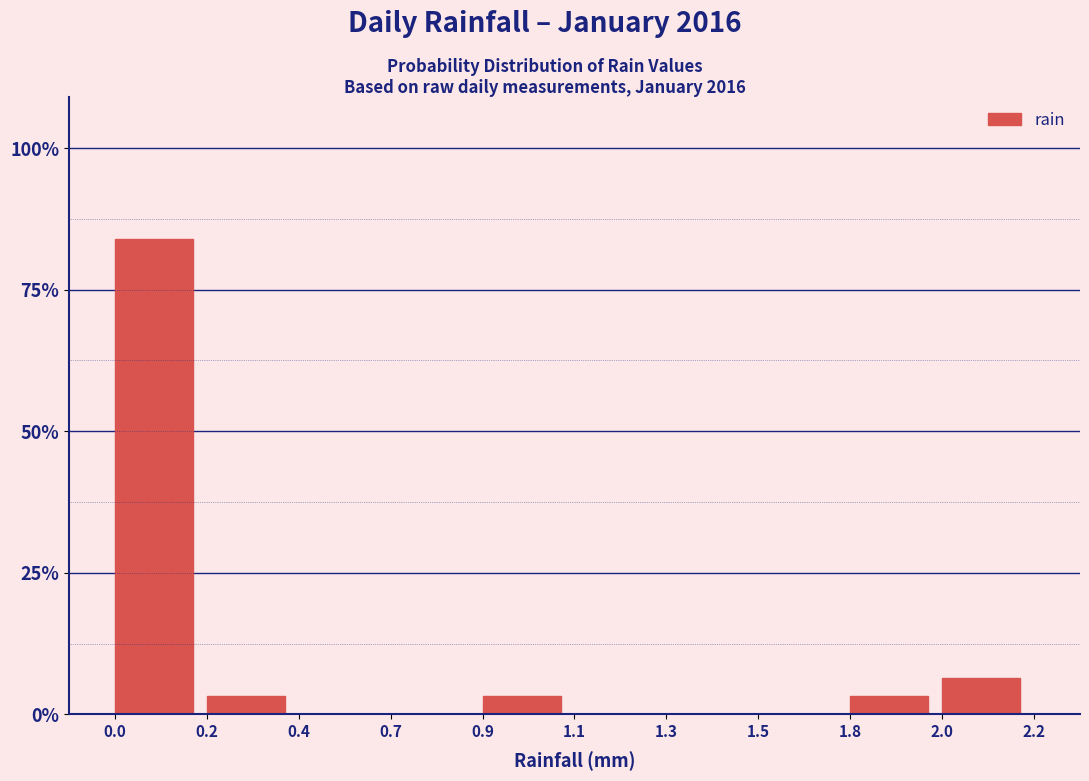

Reading left to right, list all the values displayed in this chart.

0.0=83.9	0.2=3.2	0.4=0.0	0.7=0.0	0.9=3.2	1.1=0.0	1.3=0.0	1.5=0.0	1.8=3.2	2.0=6.5